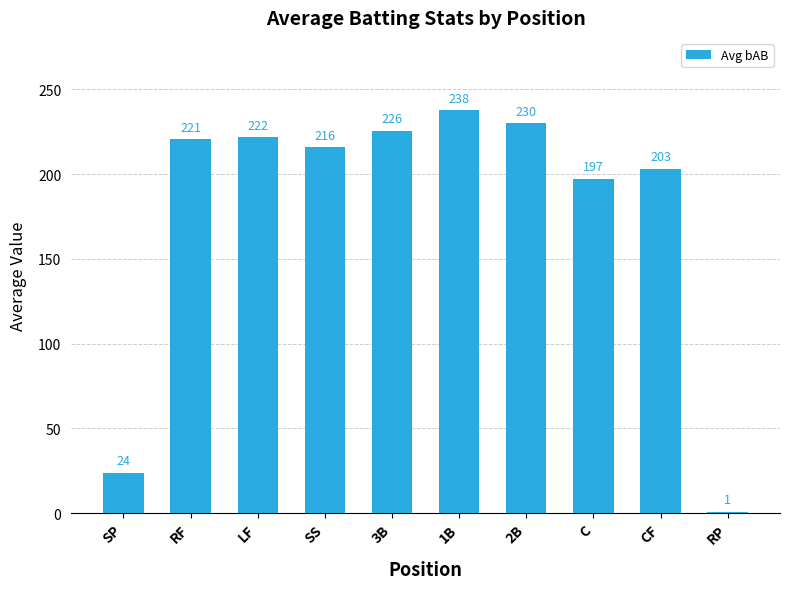

What is the ratio of the value at CF to the value at SP?

8.6